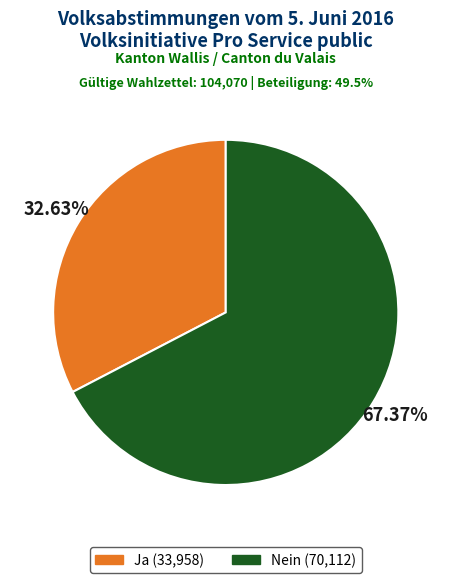

To the nearest percent, what portion does Nein represent?

67%